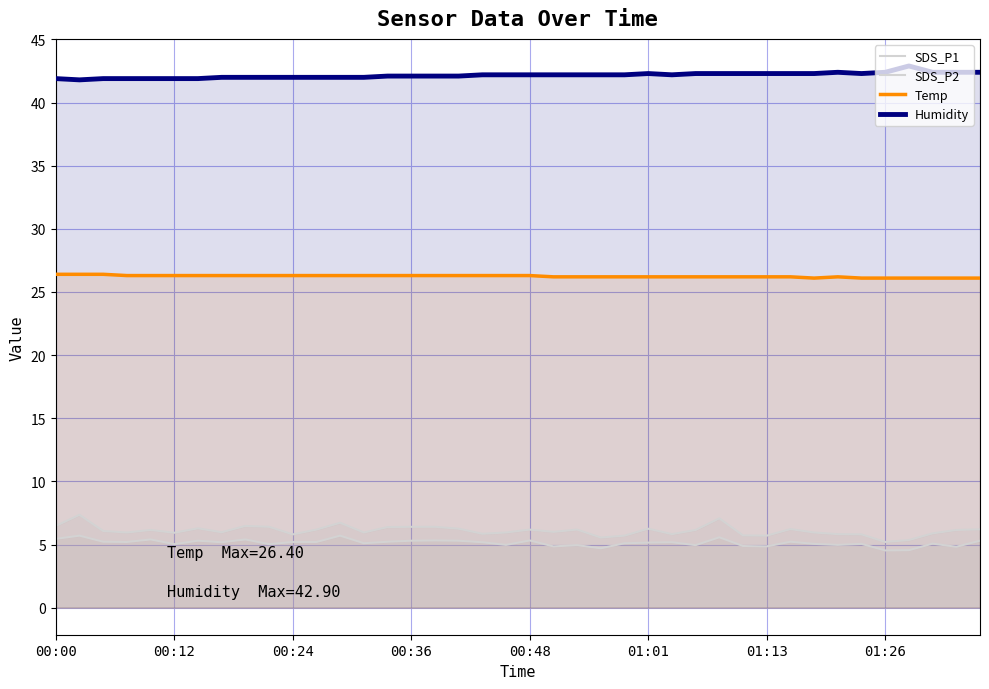

What position from the left is 01:13?

7